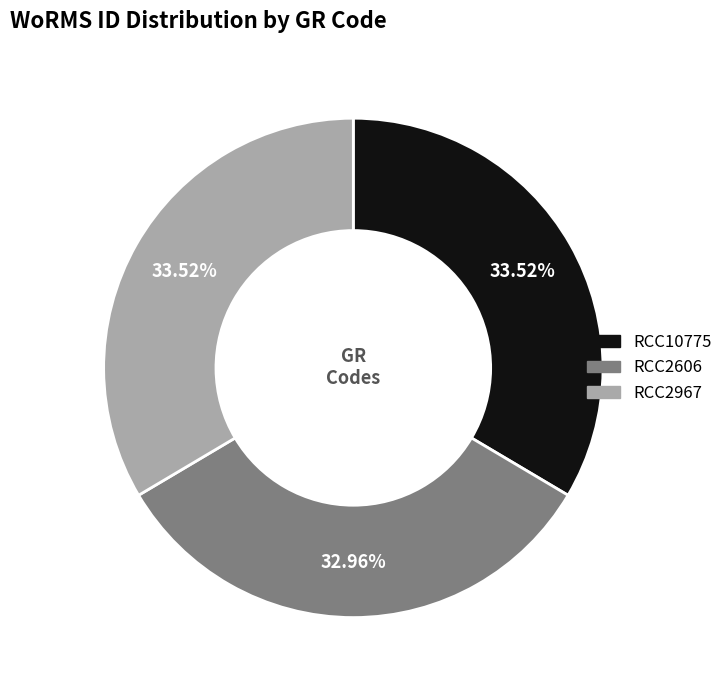

What is the ratio of the value at RCC2606 to the value at RCC2967?

1.0